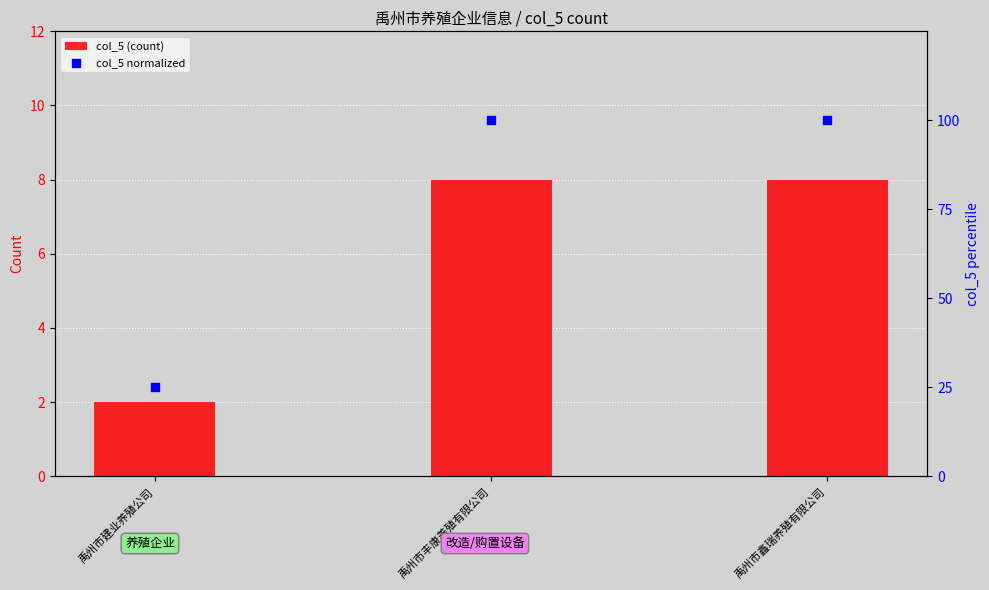

What is the total value across all series at 禹州市鑫瑞养殖有限公司?

108